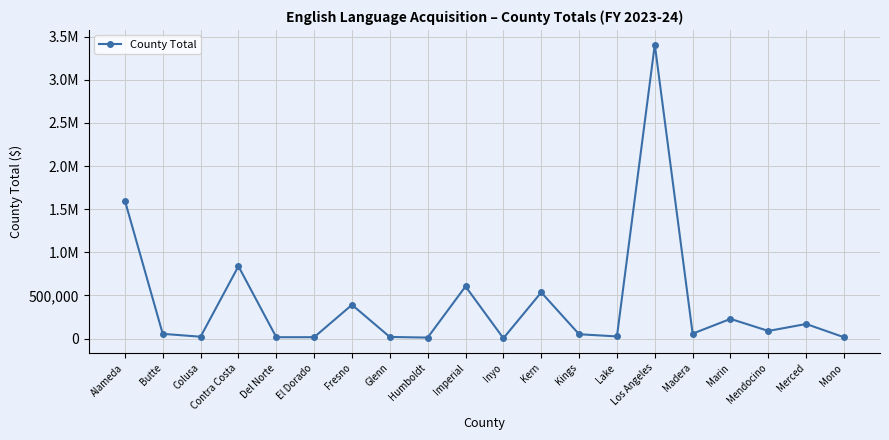

What is the label of the 6th point from the left?

El Dorado